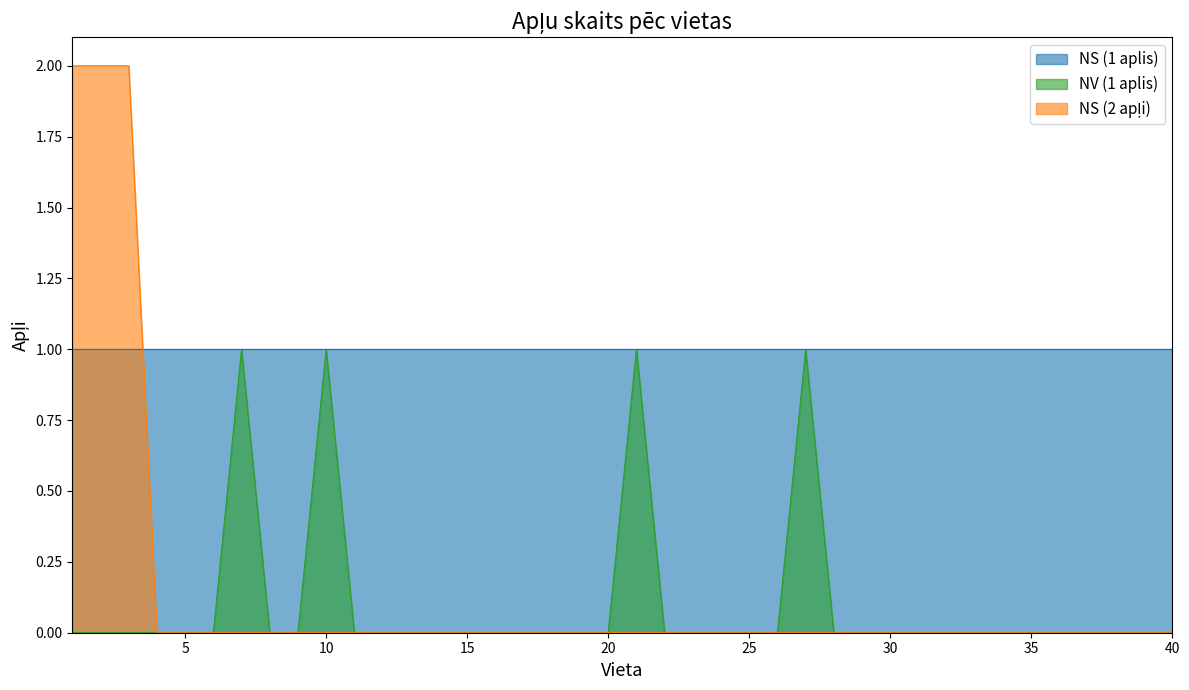

True or false: NV (1 aplis) has more than 1 interior local peaks.

True